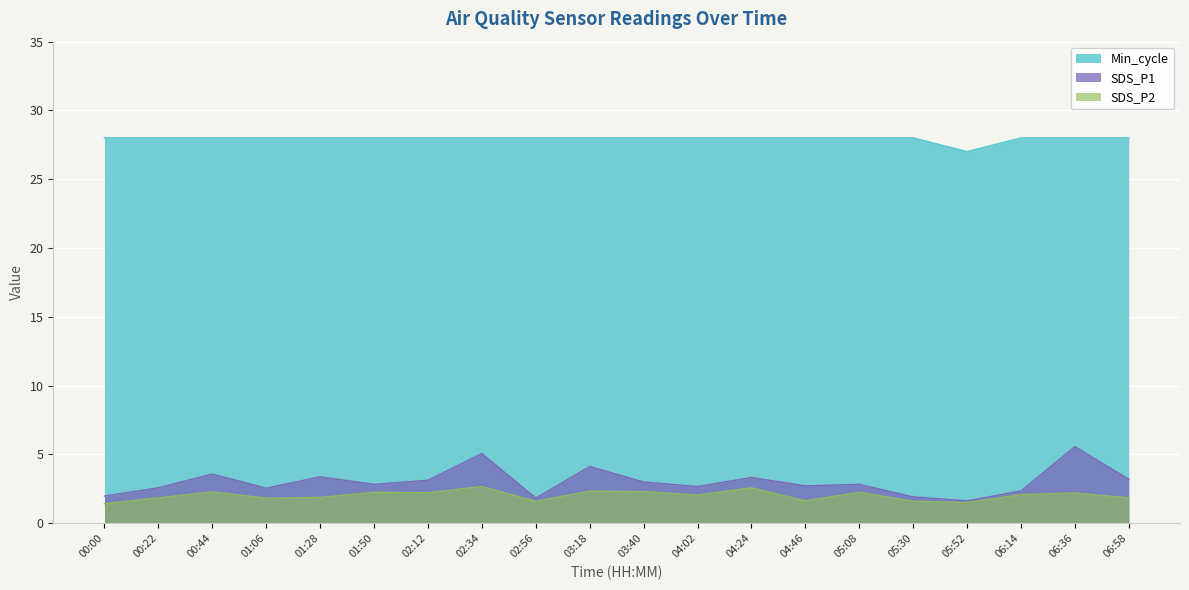

What is the difference between the highest and lowest values at 06:36?

25.8